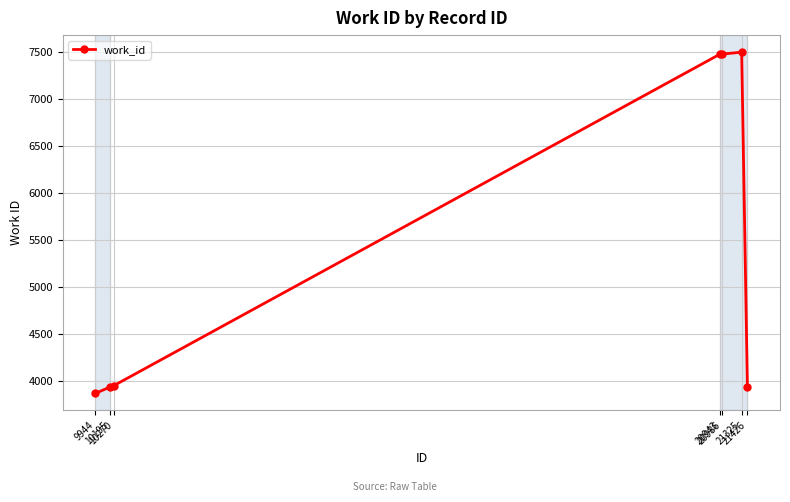

Does the chart display data point markers on the line(s)?

Yes